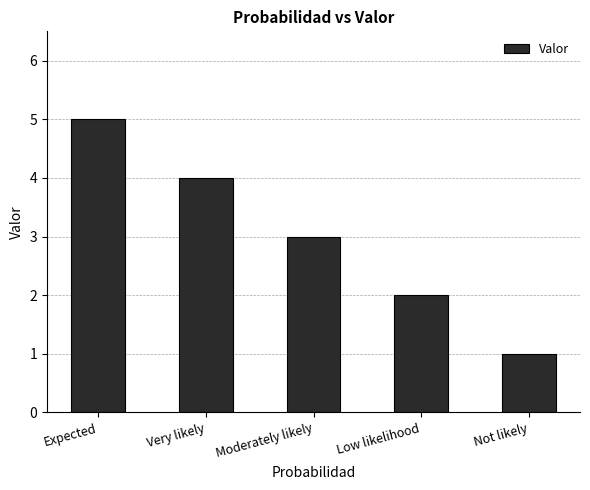

The chart shows a value of 3 at Moderately likely. True or false?

True